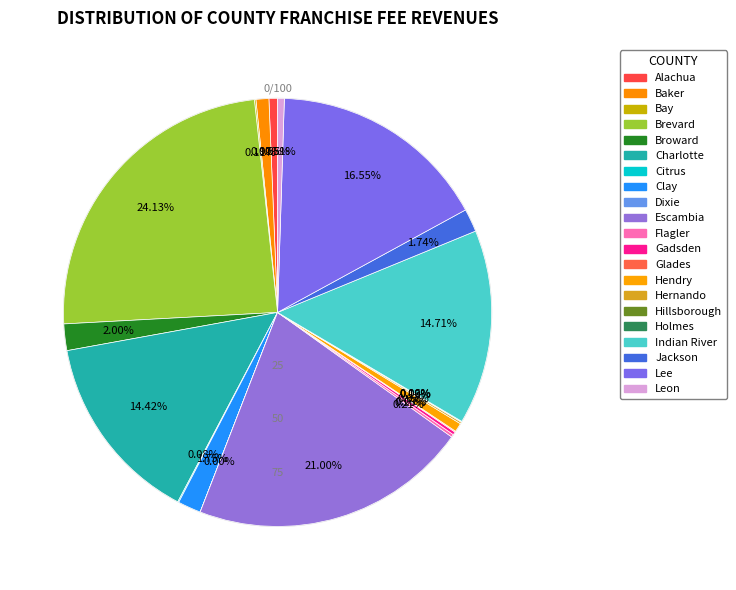

Which category has the smallest portion of the pie?

Dixie